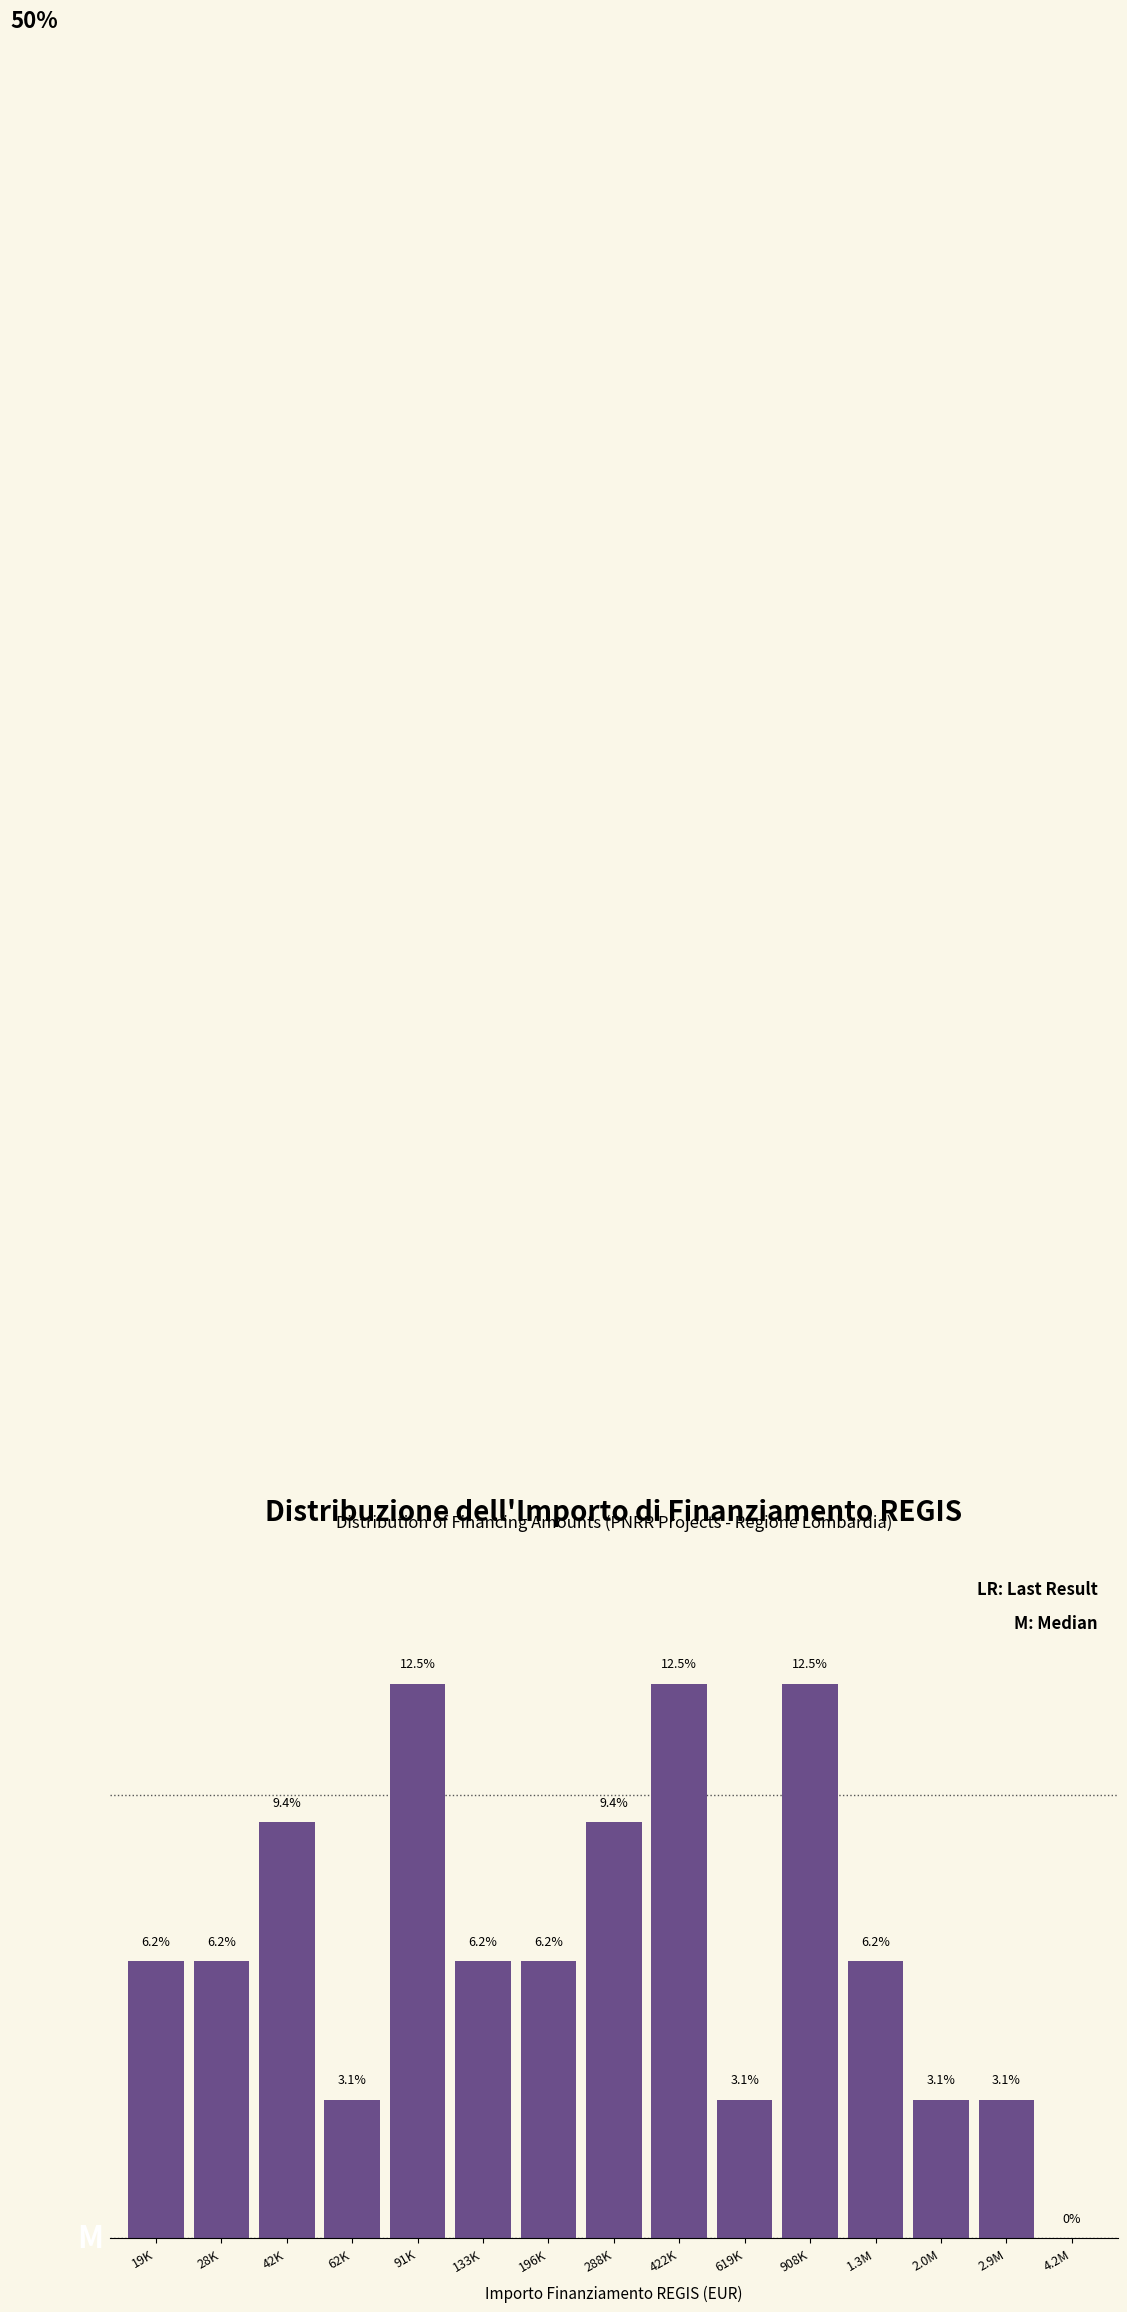

Where does the data first go above 6?

19K